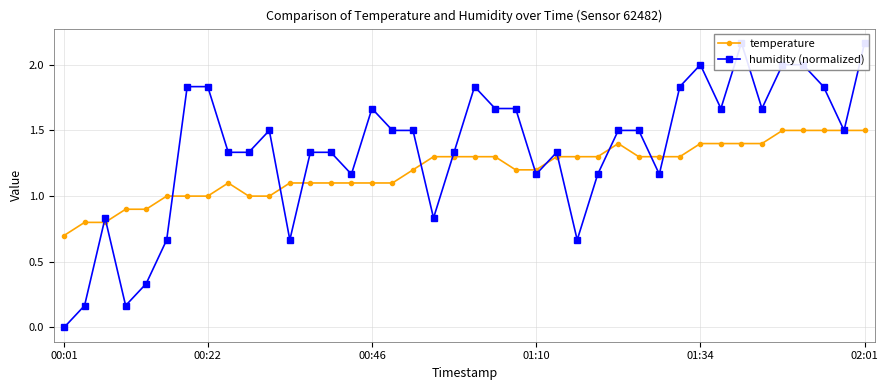

What is the difference between the maximum and minimum values in the humidity (normalized) series?

2.2